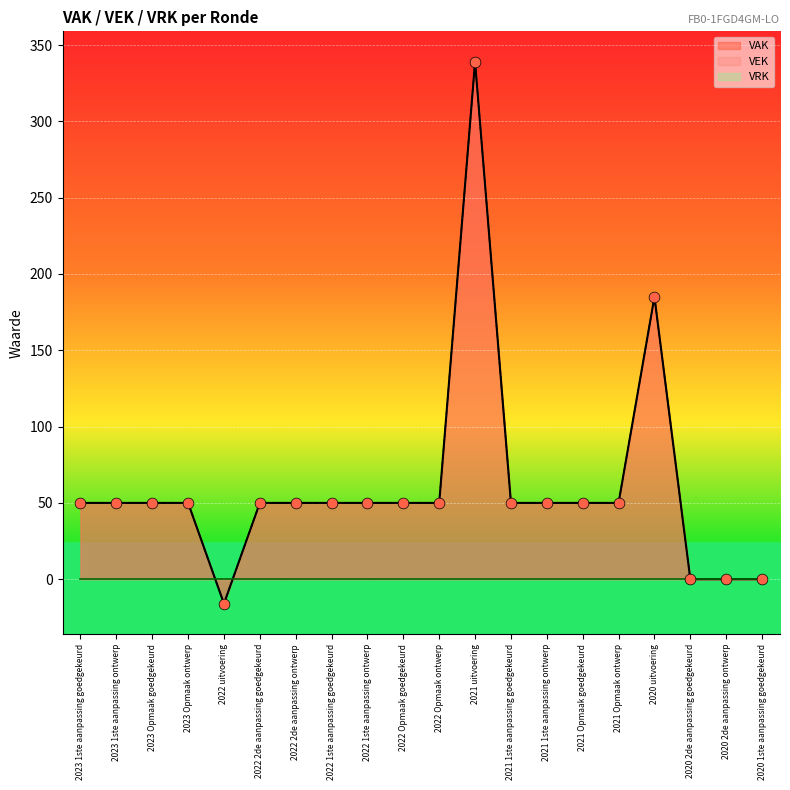

At which category is the sum across all series the highest?

2021 uitvoering